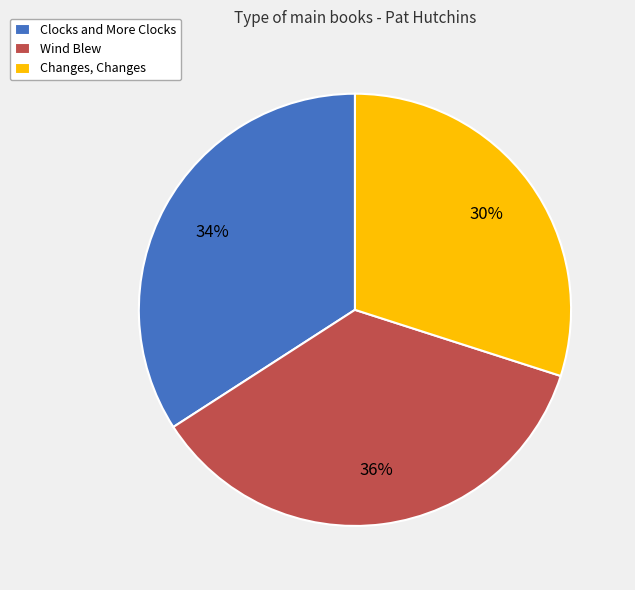

Is the sum of Changes, Changes and Wind Blew greater than half?

Yes